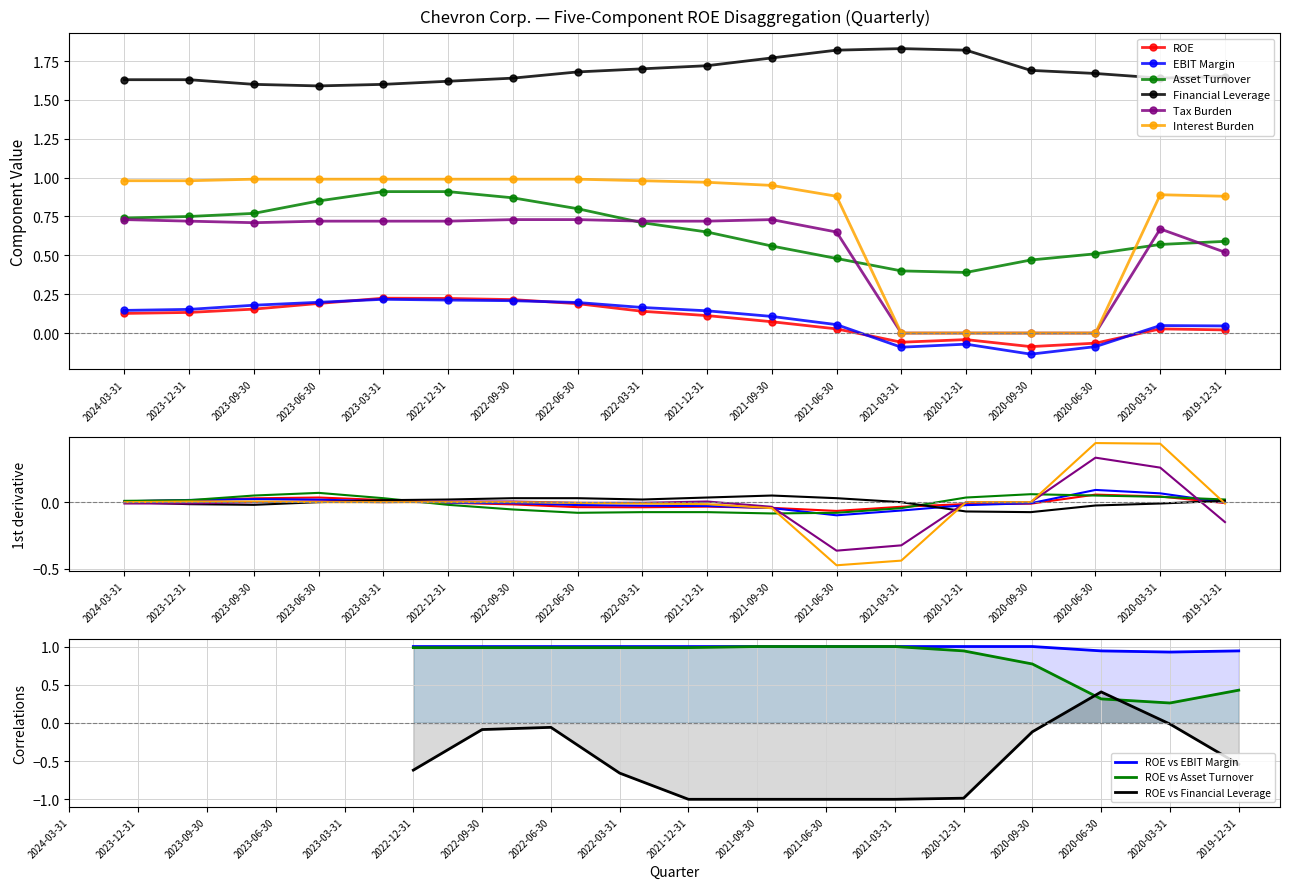

How many lines are shown in the chart?

6